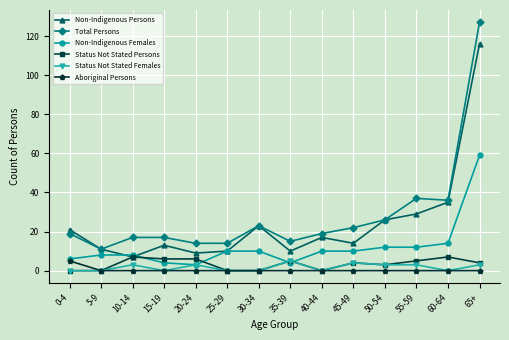

Which category has the highest value across all series?

65+